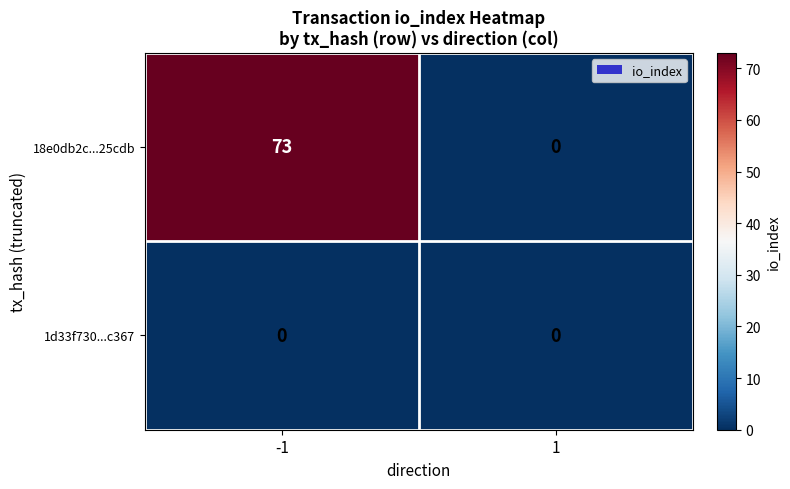

What is the difference between the maximum and minimum values in the 18e0db2c...25cdb series?

73